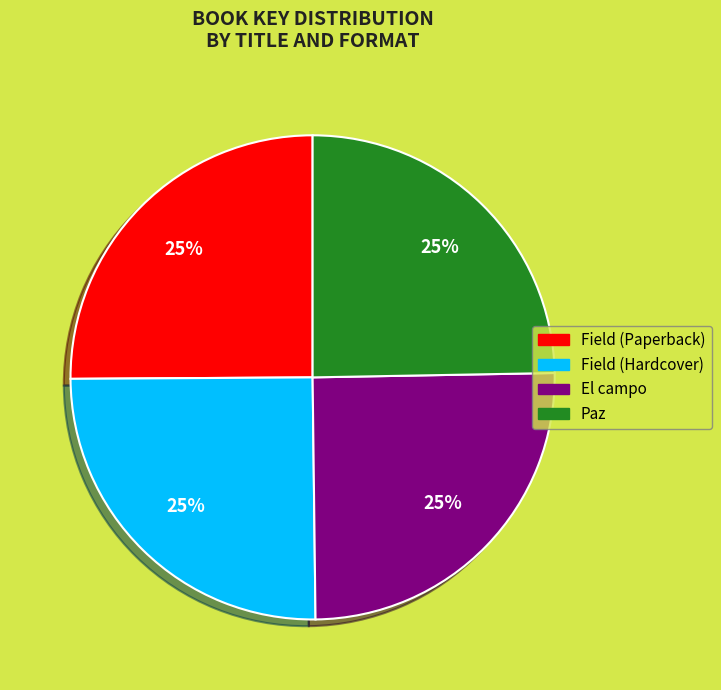

To the nearest percent, what portion does Paz represent?

25%